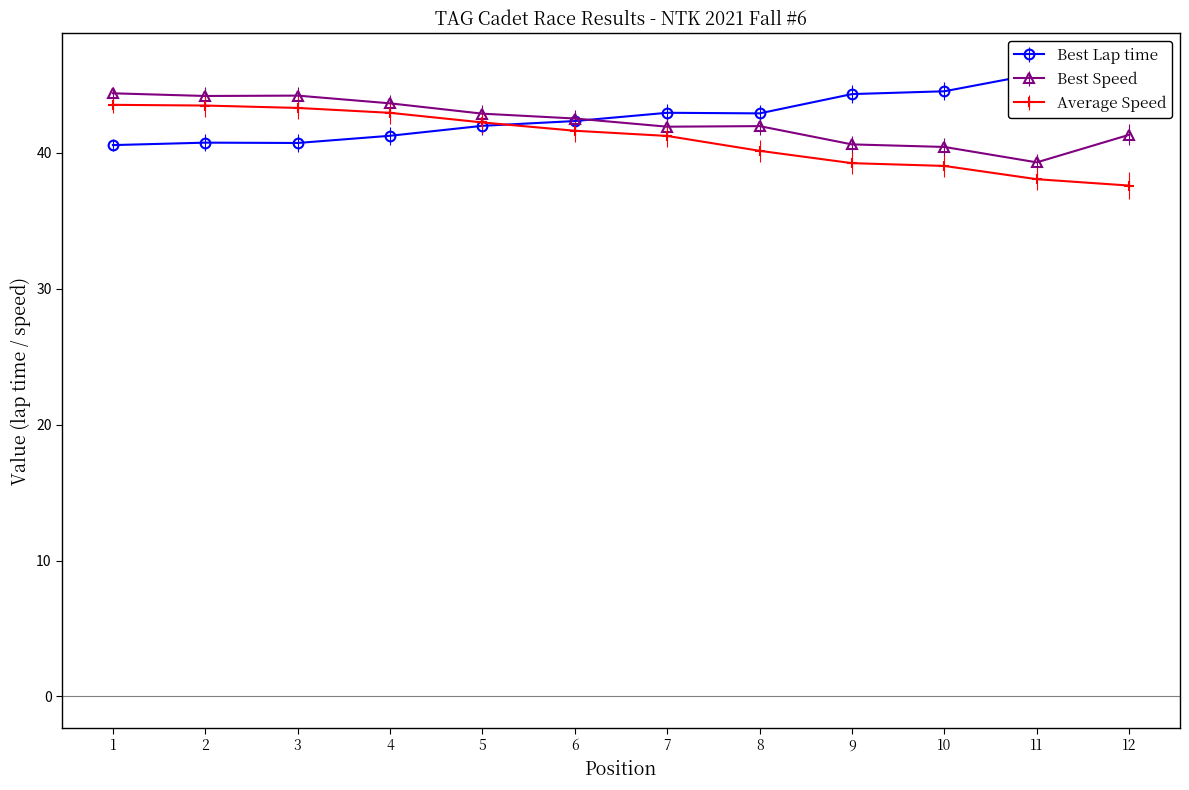

What is the value of the Best Speed point at the 3rd from the left?

44.2